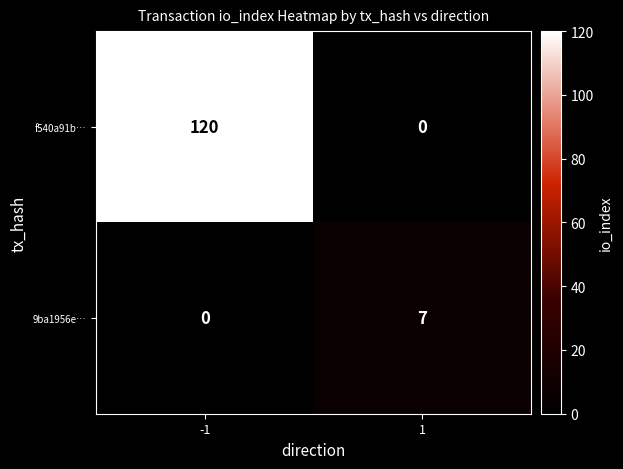

The f540a91b… series shows 43 at 1. True or false?

False